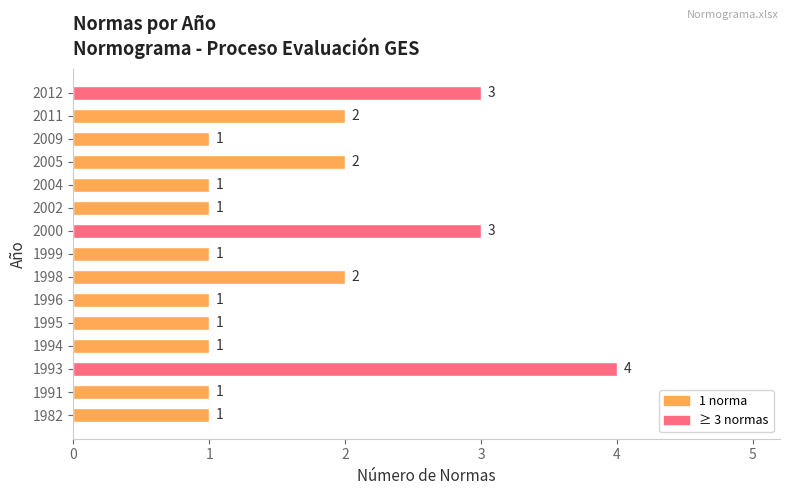

Reading bottom to top, list all the values displayed in this chart.

1	1	4	1	1	1	2	1	3	1	1	2	1	2	3